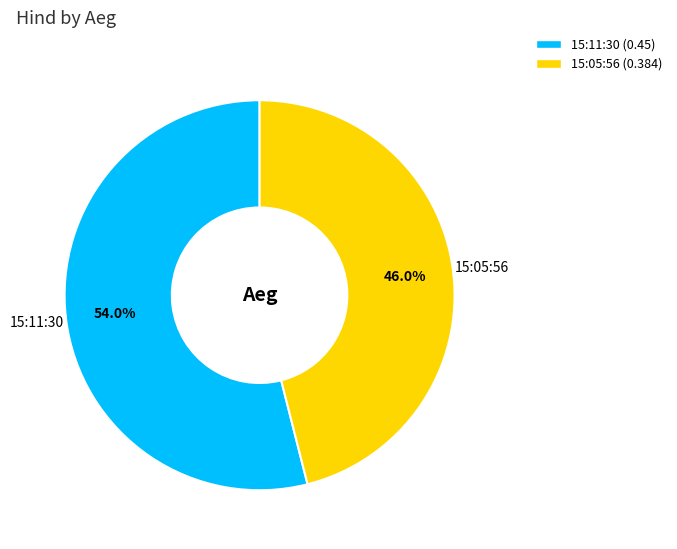

Is it true that 15:05:56 is 33% of the pie?

False